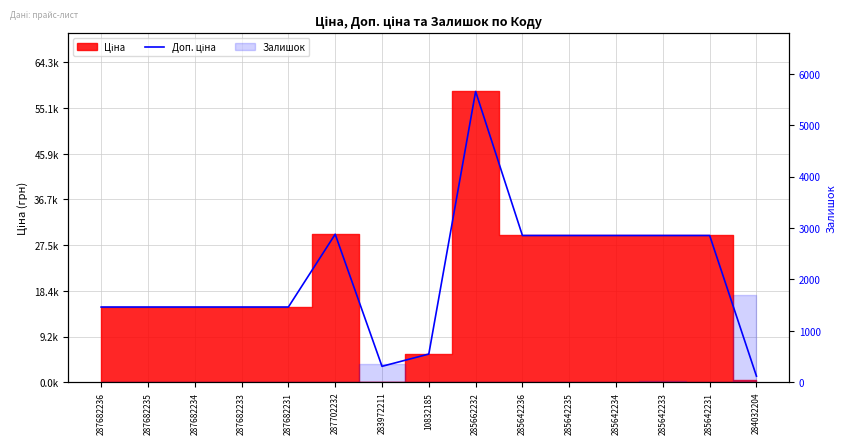

What is the approximate value at 287702232?

29747.2